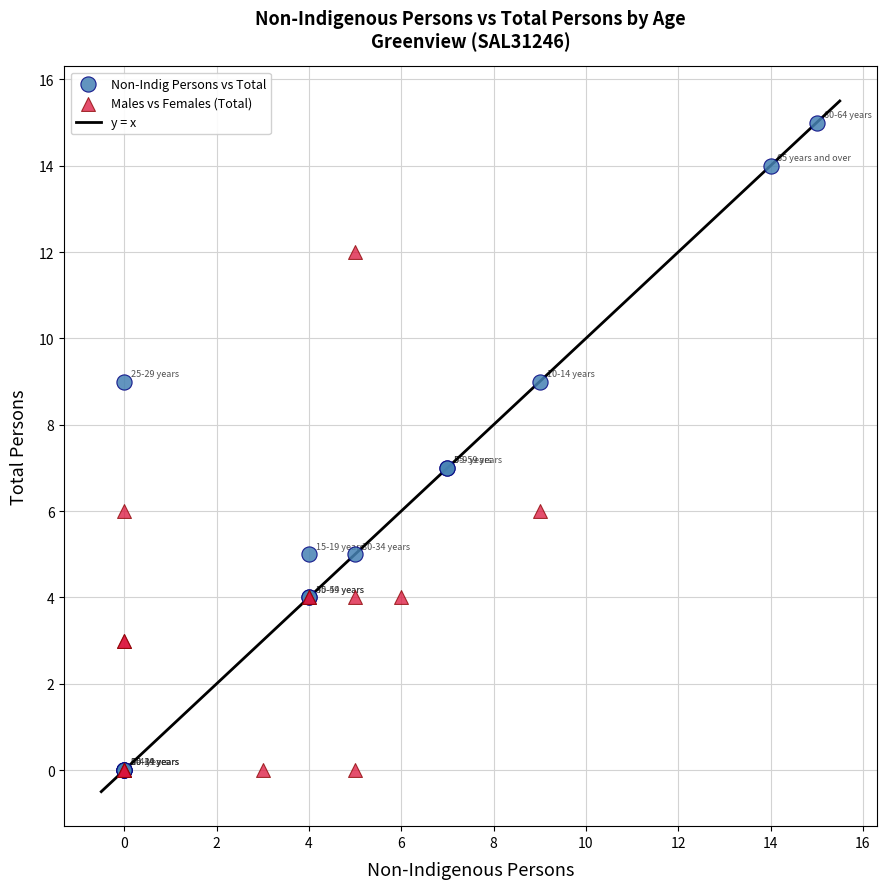

Which series contains the highest Y value?

Non-Indig Persons vs Total